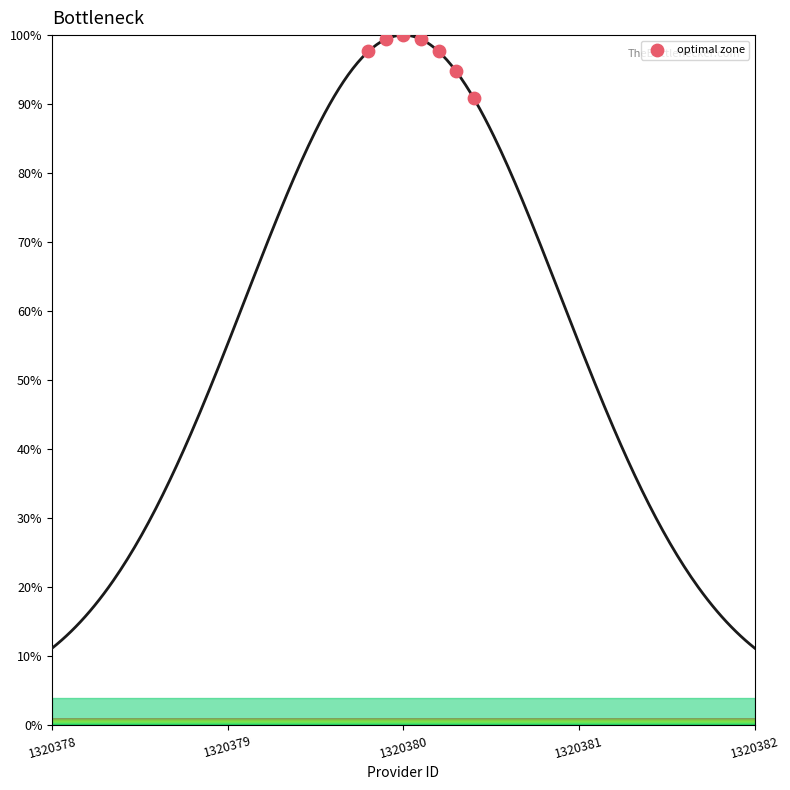

What is the average X value?

2.1